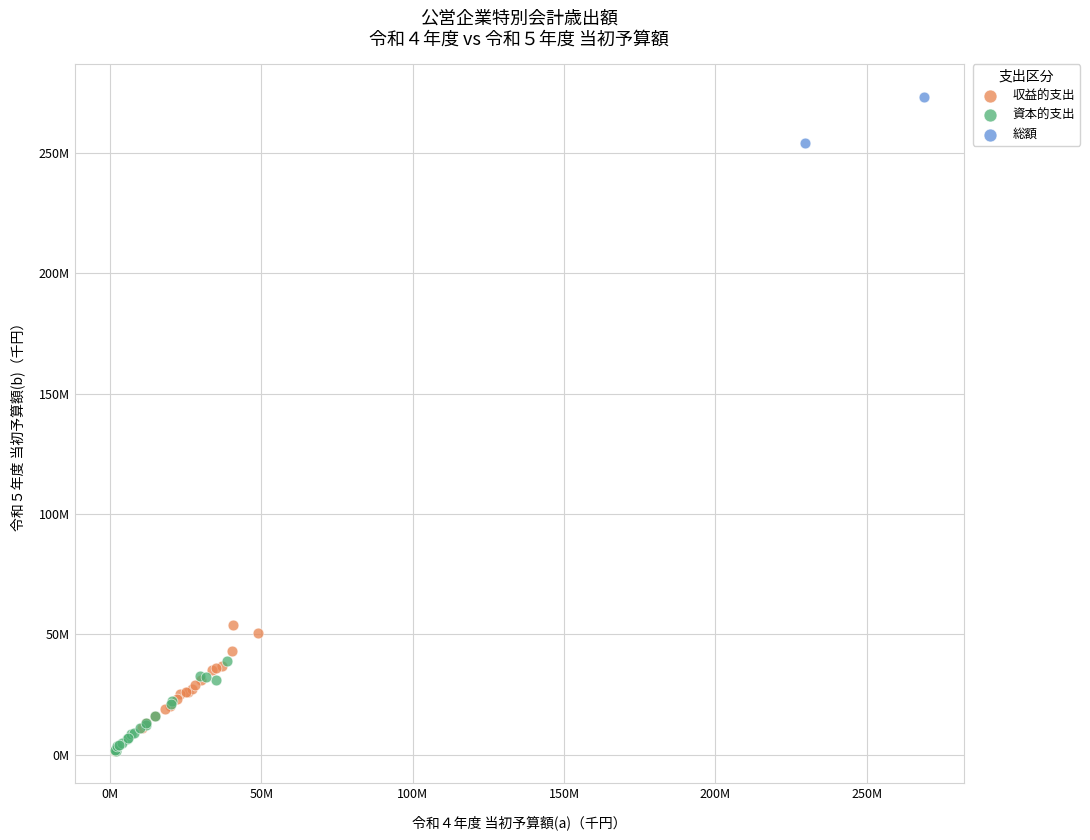

What are all the series names shown in the legend?

収益的支出, 資本的支出, 総額